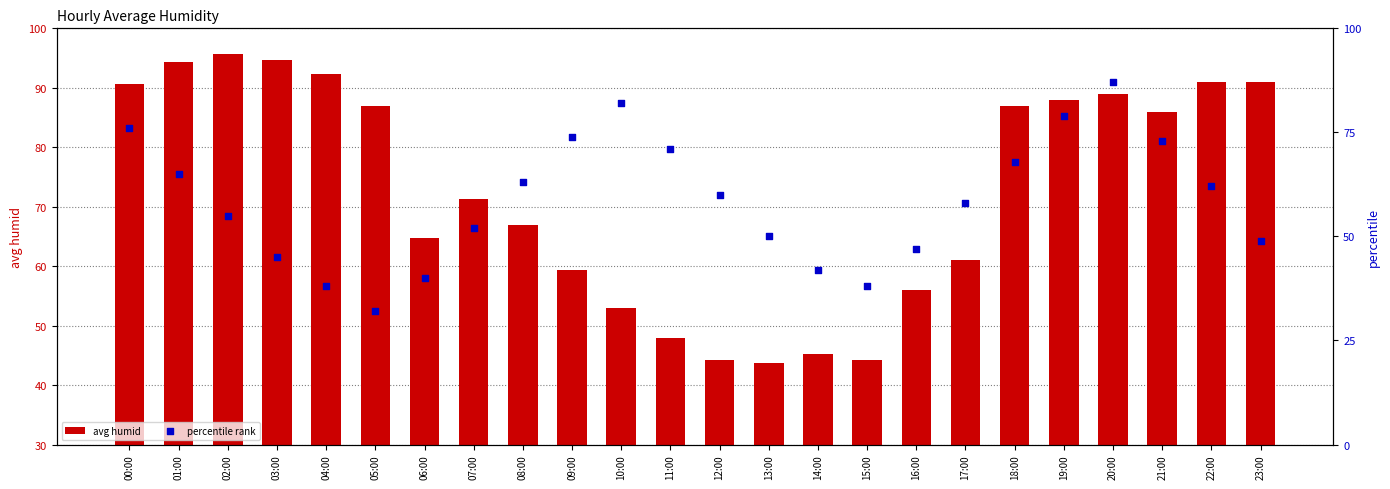

Which series reaches the maximum Y coordinate?

avg humid